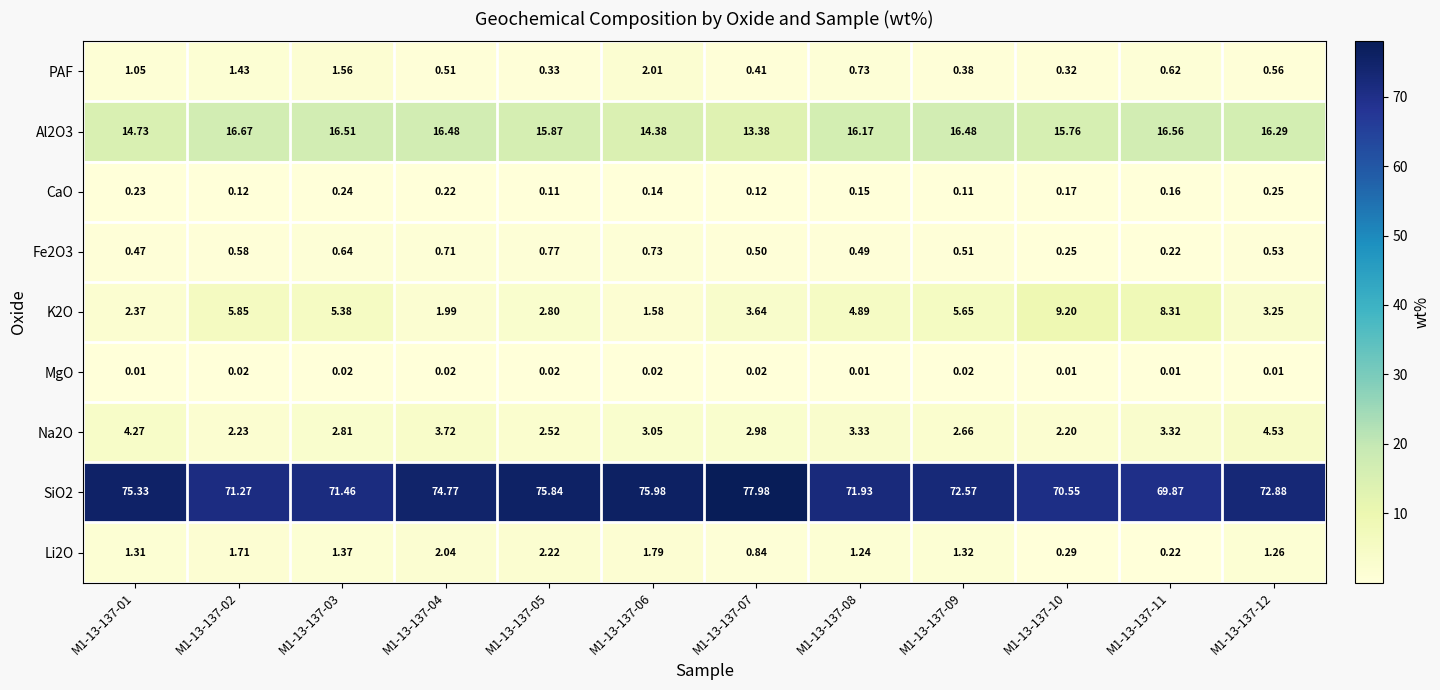

Is the value of PAF at M1-13-137-11 greater than the value of Li2O at M1-13-137-10?

Yes